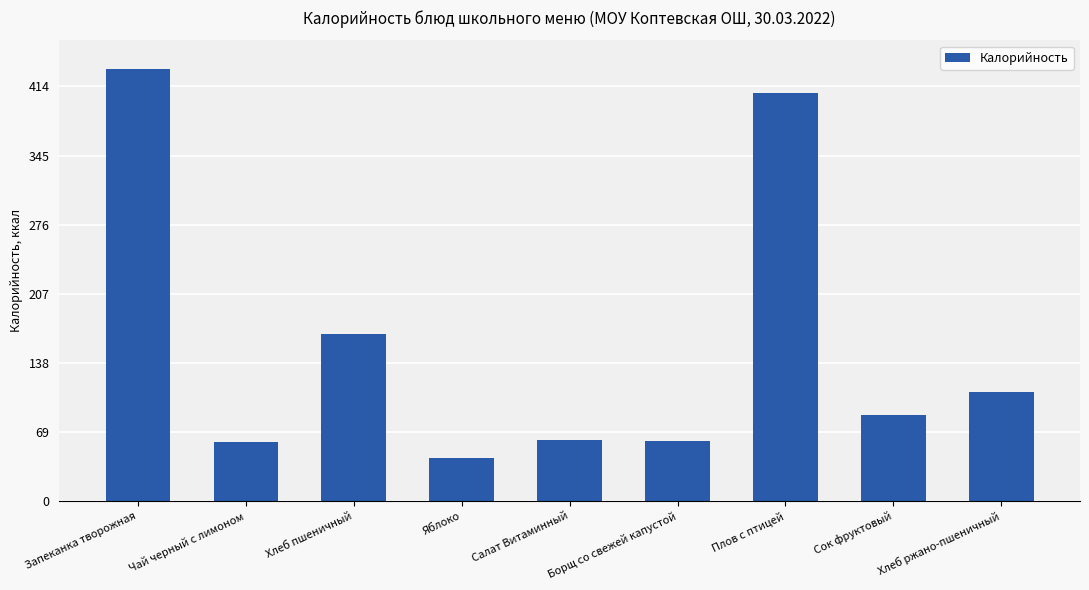

Are the bars grouped side by side (vs. stacked)?

No